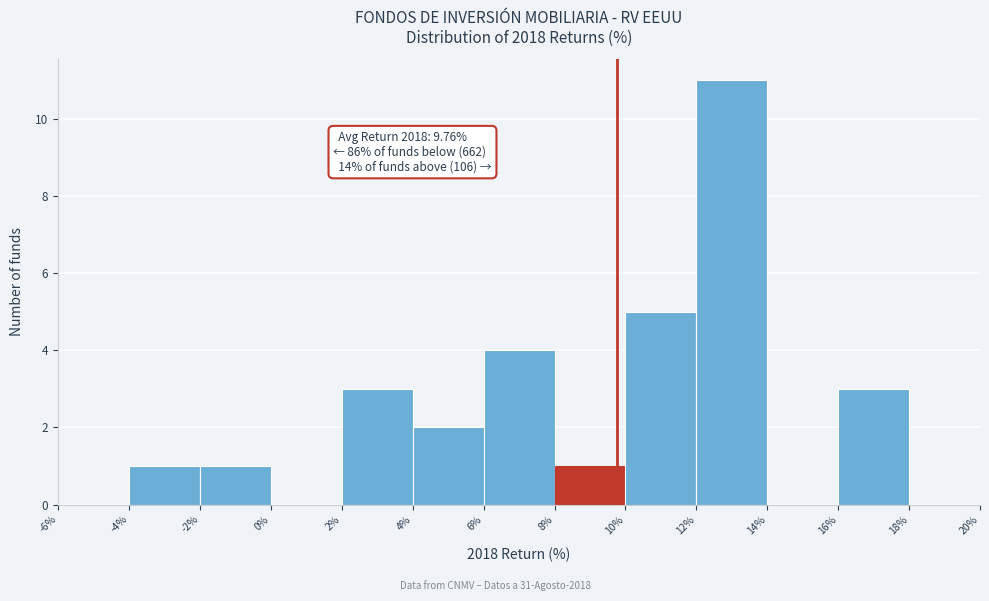

Over which range of the x-axis is the bar tallest?

12% to 14%